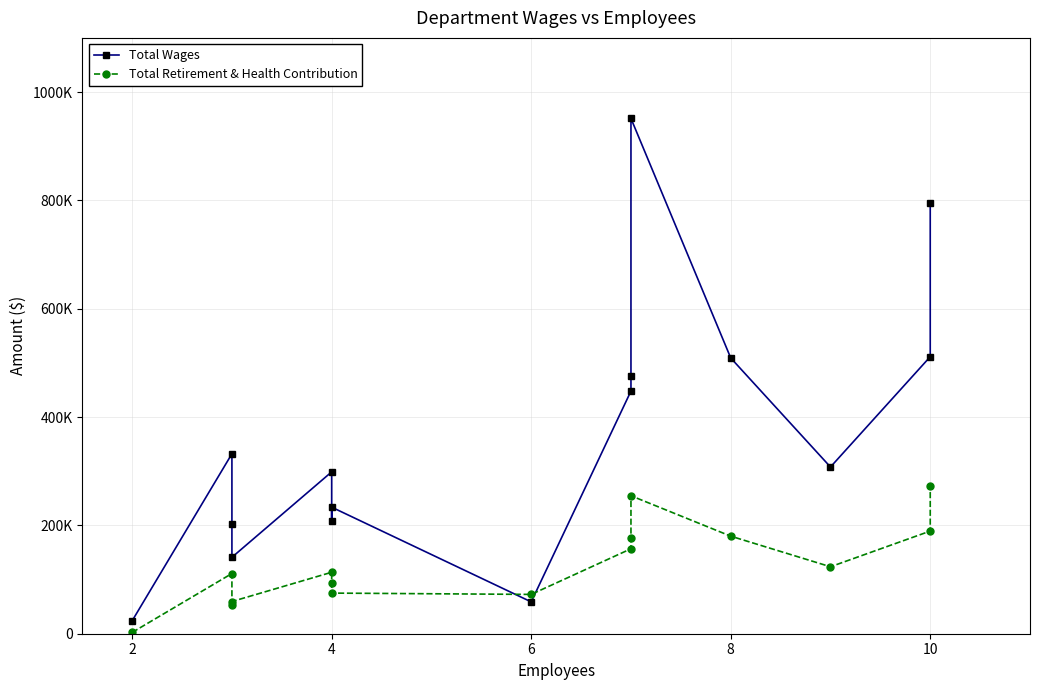

What are all the series names shown in the legend?

Total Wages, Total Retirement & Health Contribution